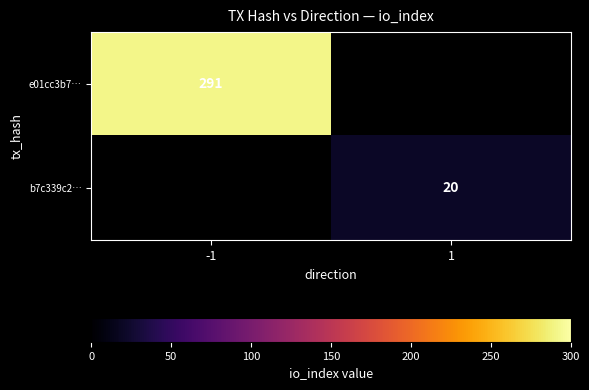

The b7c339c2… series shows 20 at 1. True or false?

True